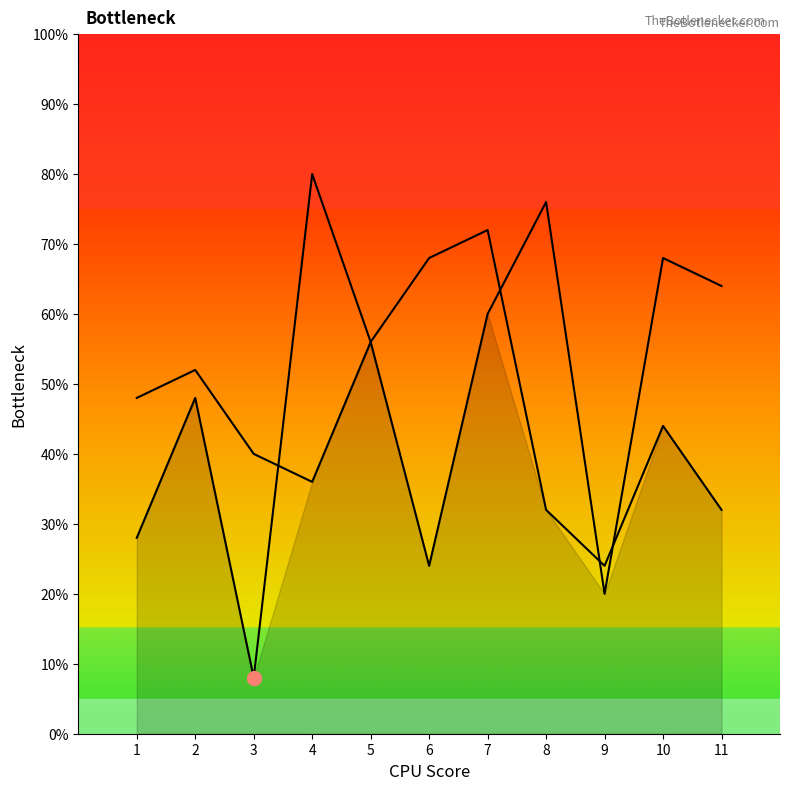

Is it true that B equals 95.0 at 7?

False